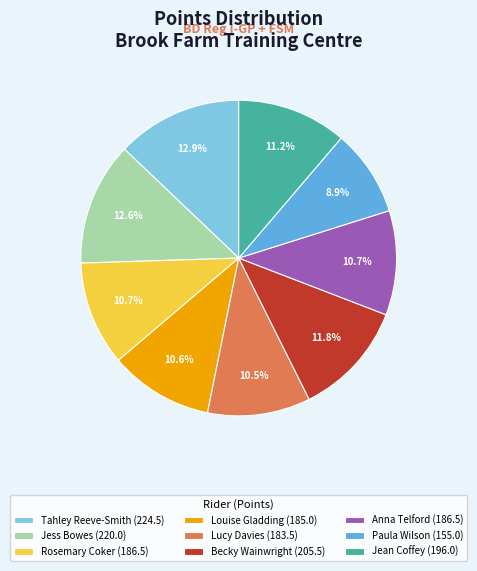

True or false: Tahley Reeve-Smith accounts for 13% of the total.

True